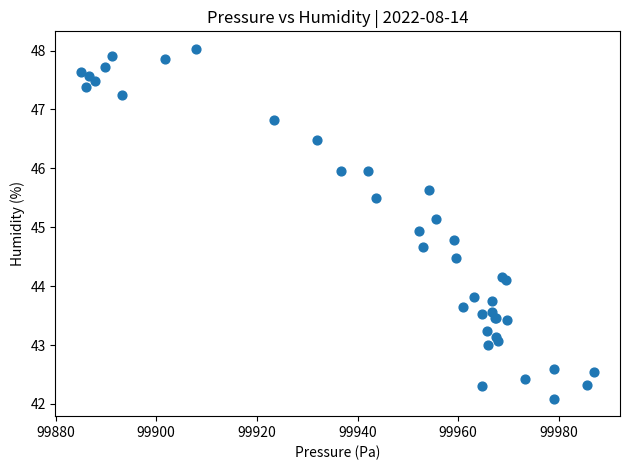

What Y value in the scatter plot is closest to 45?

44.9